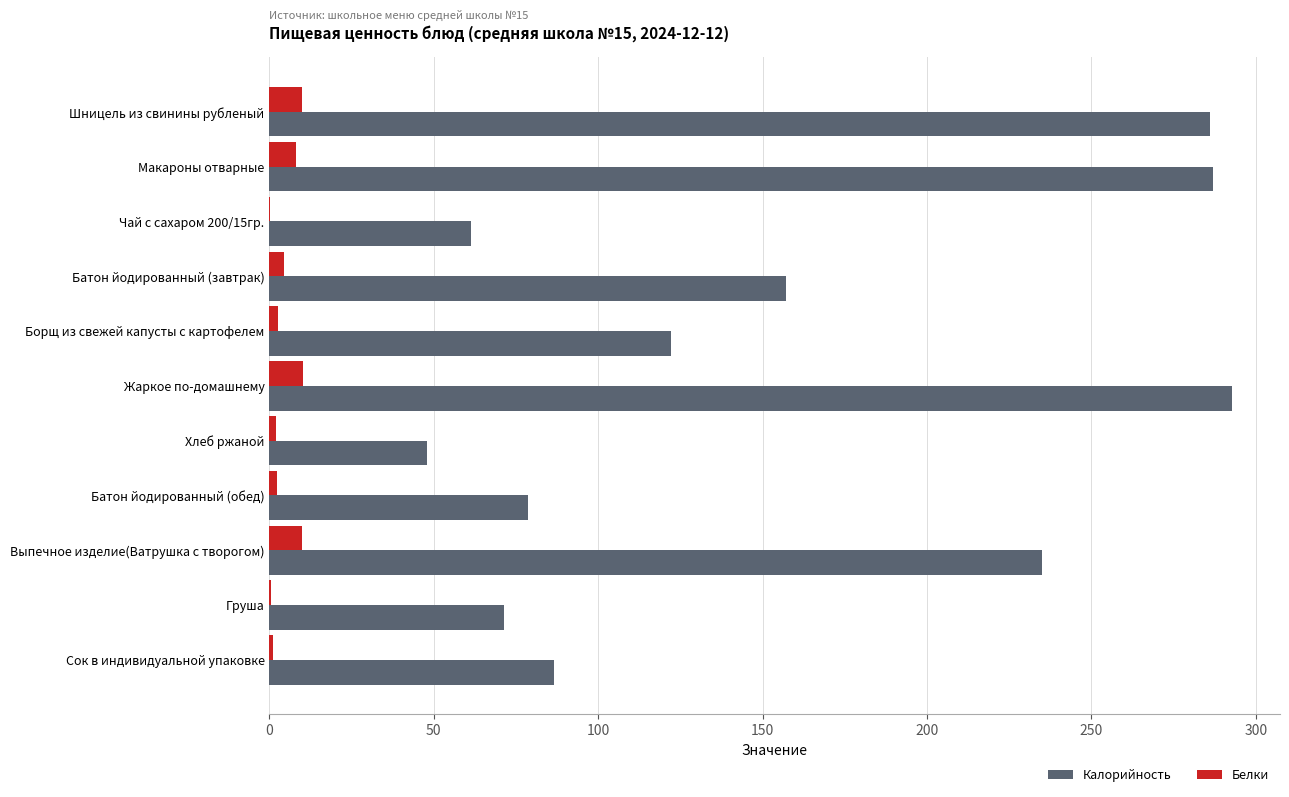

Which series has the largest total across all categories?

Калорийность